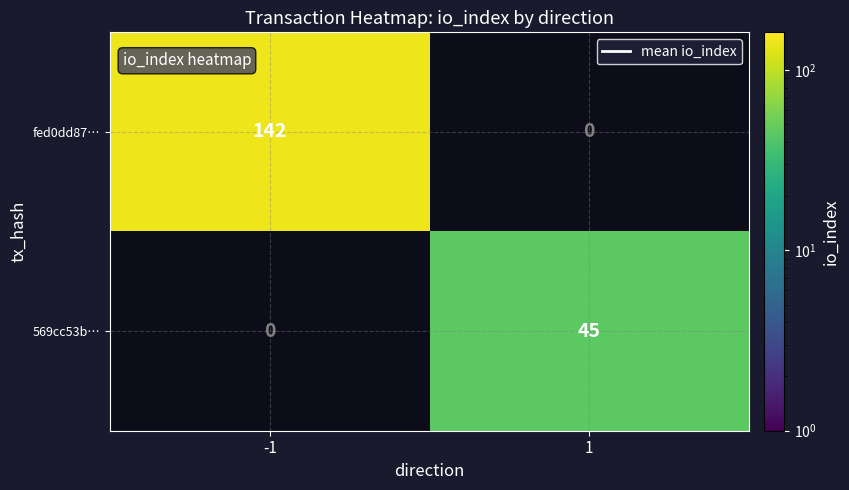

At which category does the chart reach its peak across all series?

-1